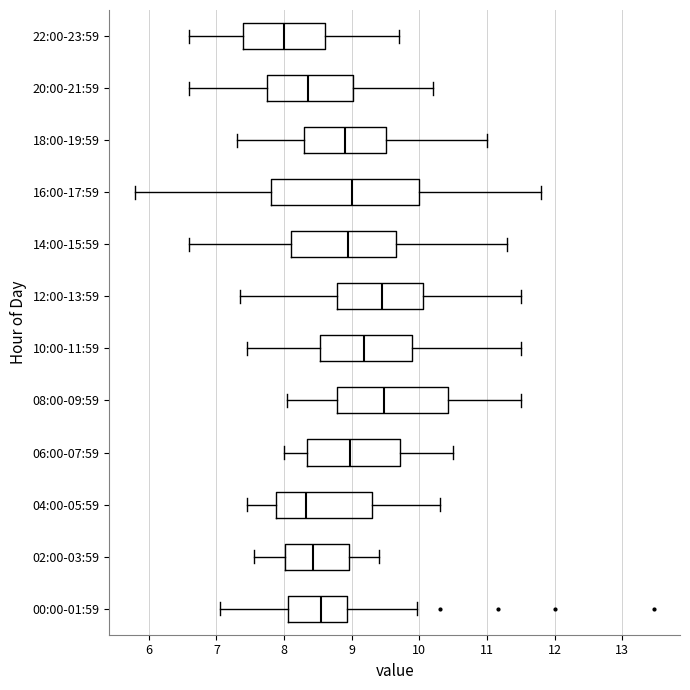

Where does the left whisker of the box for 22:00-23:59 end on the x-axis? The values are not printed on the chart, so give them approximately, as read against the axis.

6.6